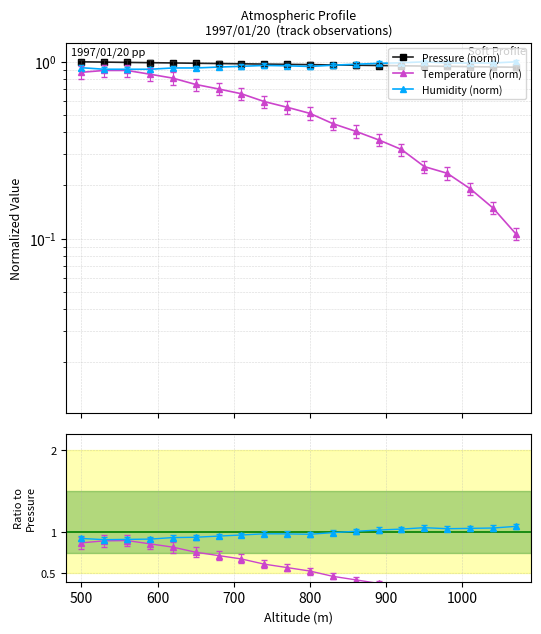

How many lines are shown in the chart?

5